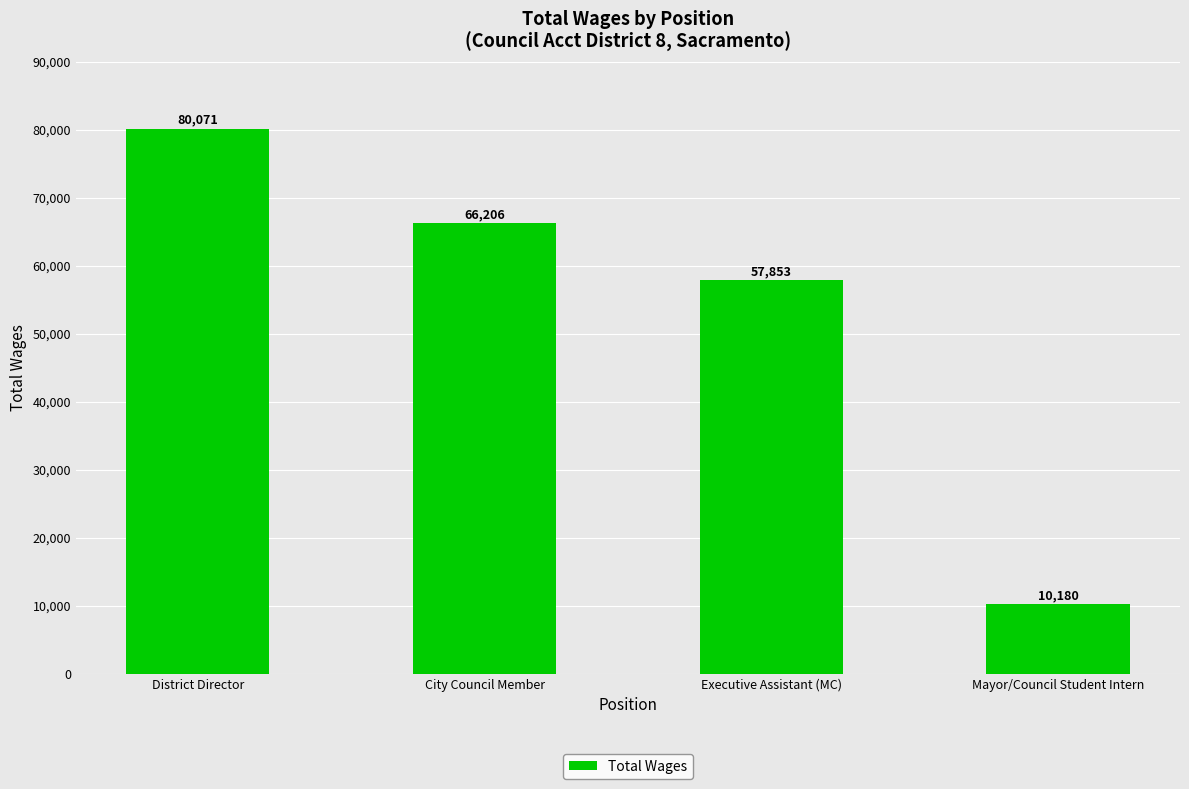

Count the number of data series in this chart.

1